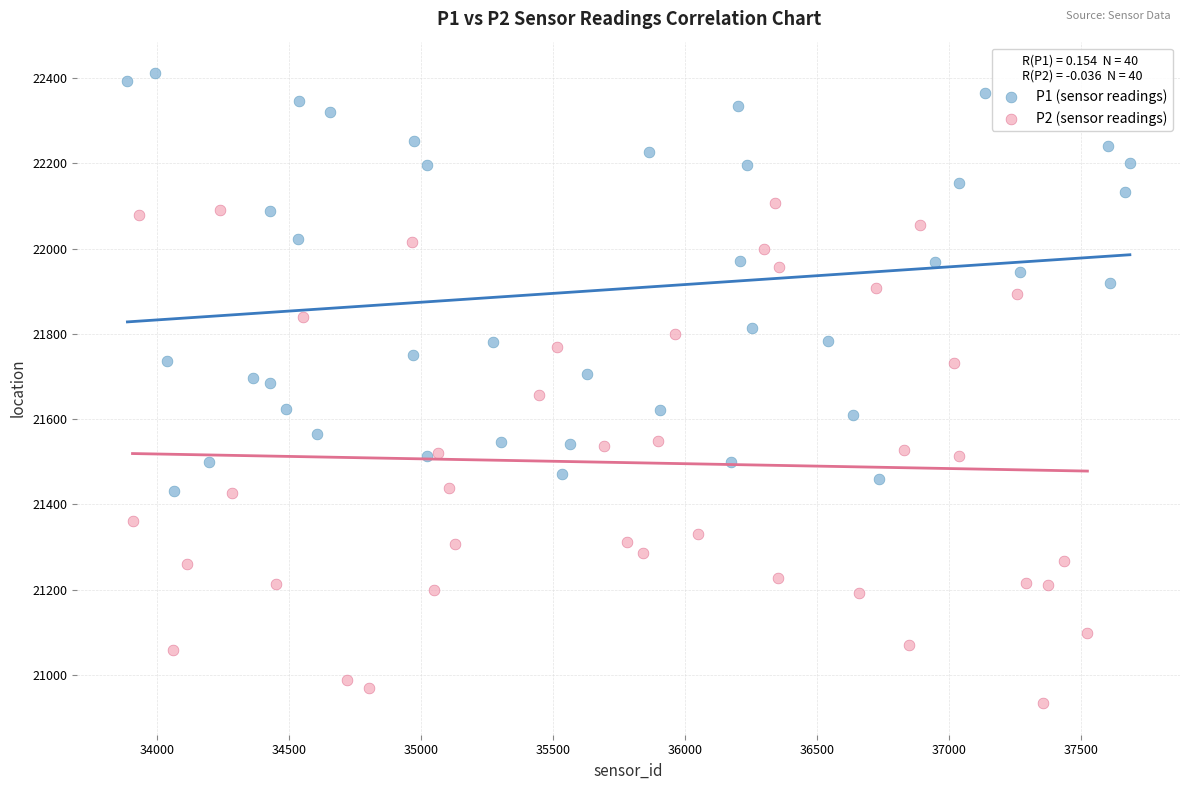

Which series contains the lowest Y value?

P2 (sensor readings)